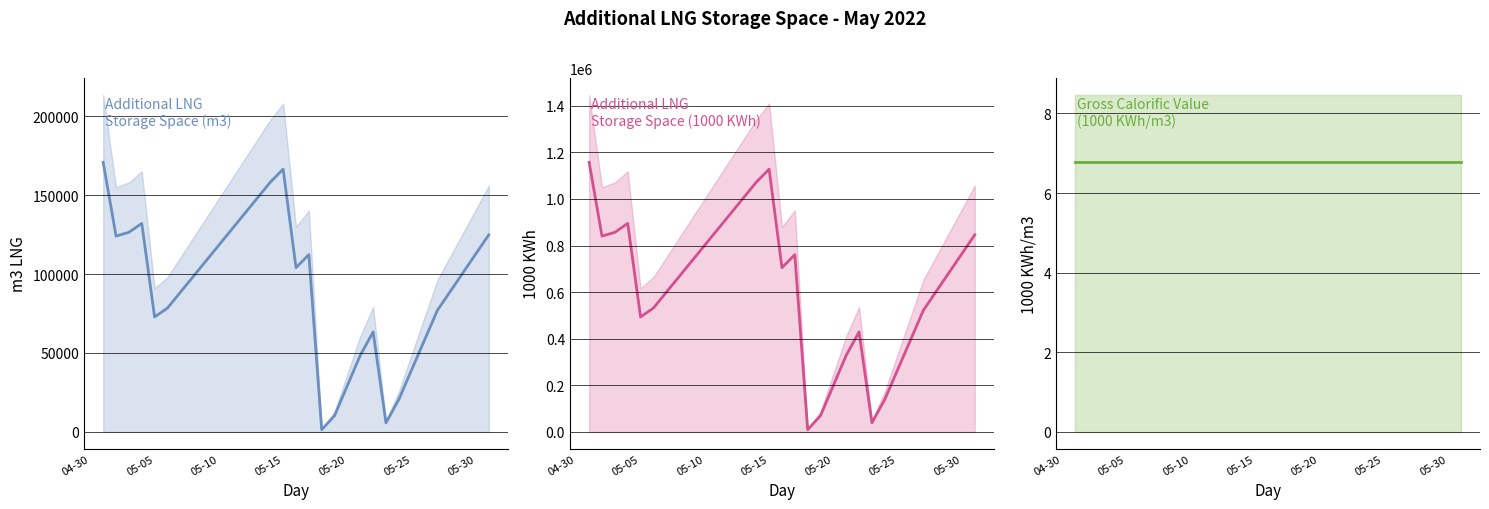

True or false: Gross Calorific Value (1000 KWh/m3) and Additional LNG Storage Space (m3 LNG) cross at least once.

False